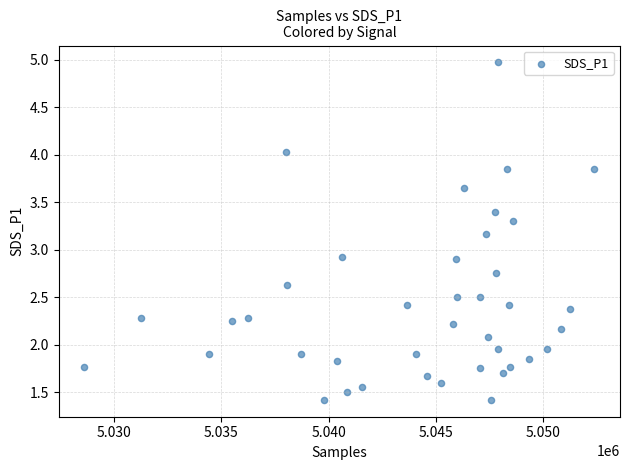

What is the range of X values (max minus min)?

23771.0